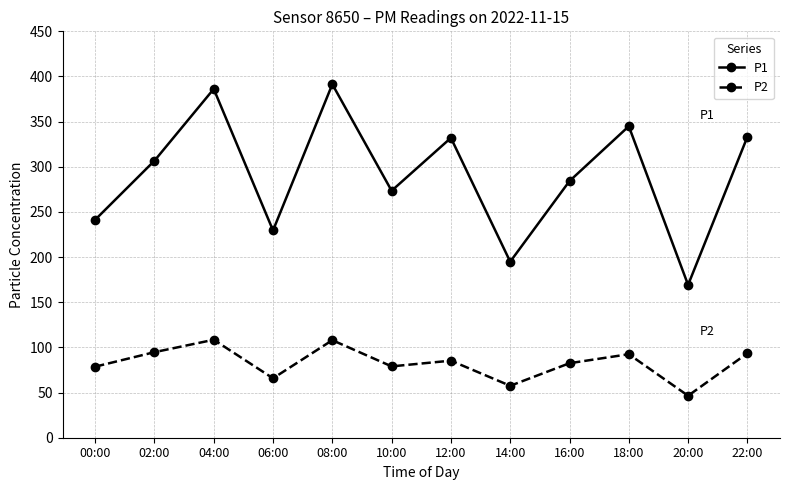

Count the number of categories in the chart.

12